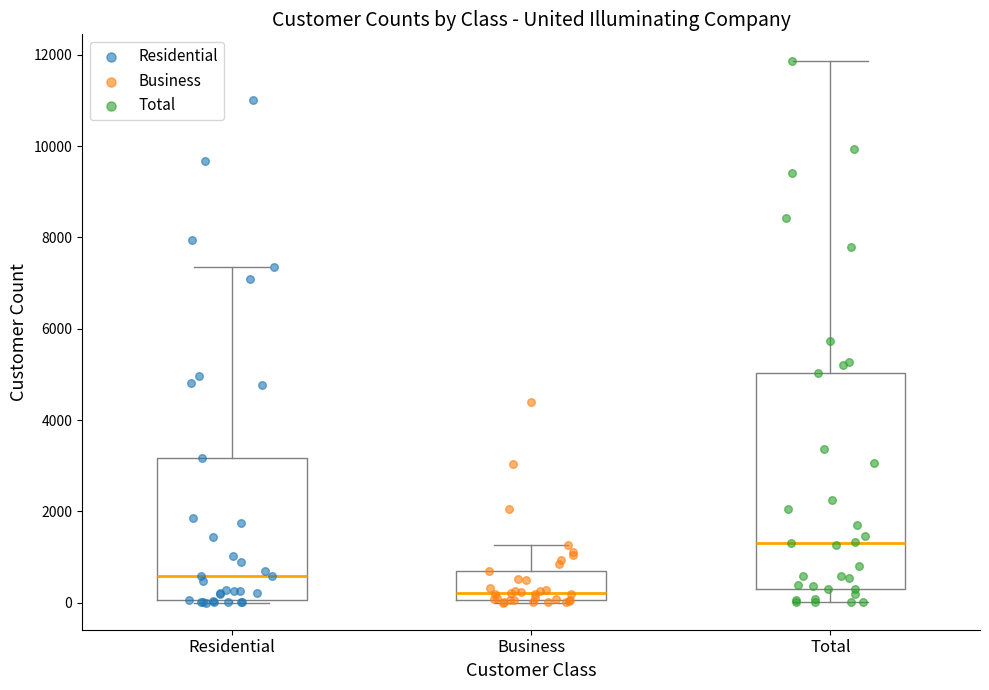

Reading left to right, read every box against the y-axis: the position of its median line, the range the box covers, and the ends of its whiskers. The values are not printed on the chart, so give them approximately, as read against the axis.

Residential: median 600, box 0 to 3200, whiskers 0 to 7400
Business: median 200, box 0 to 600, whiskers 0 (just below the box's lower edge) to 1200
Total: median 1400, box 400 to 5000, whiskers 0 to 11800